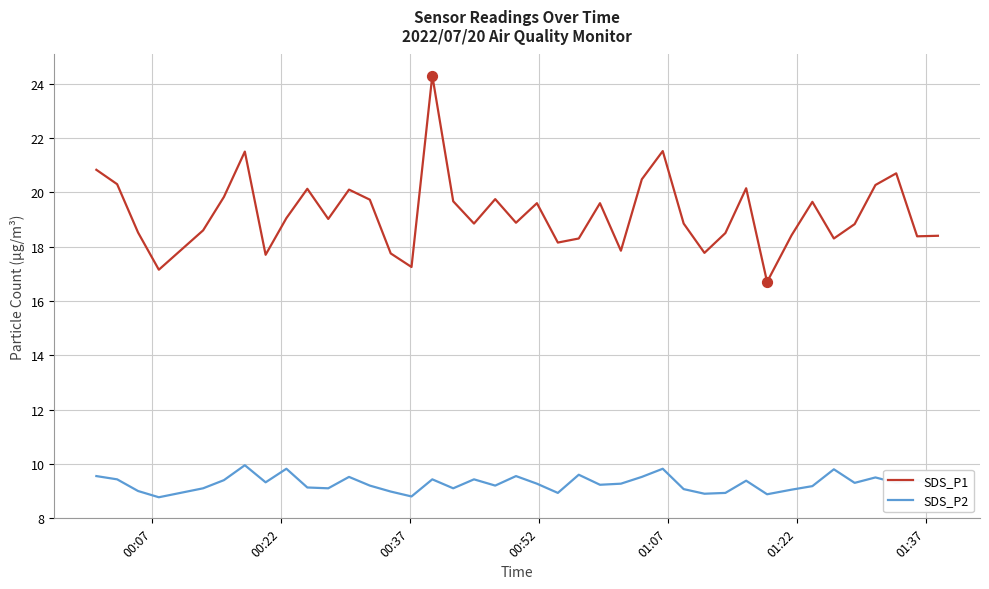

Which series has the largest total across all categories?

SDS_P1